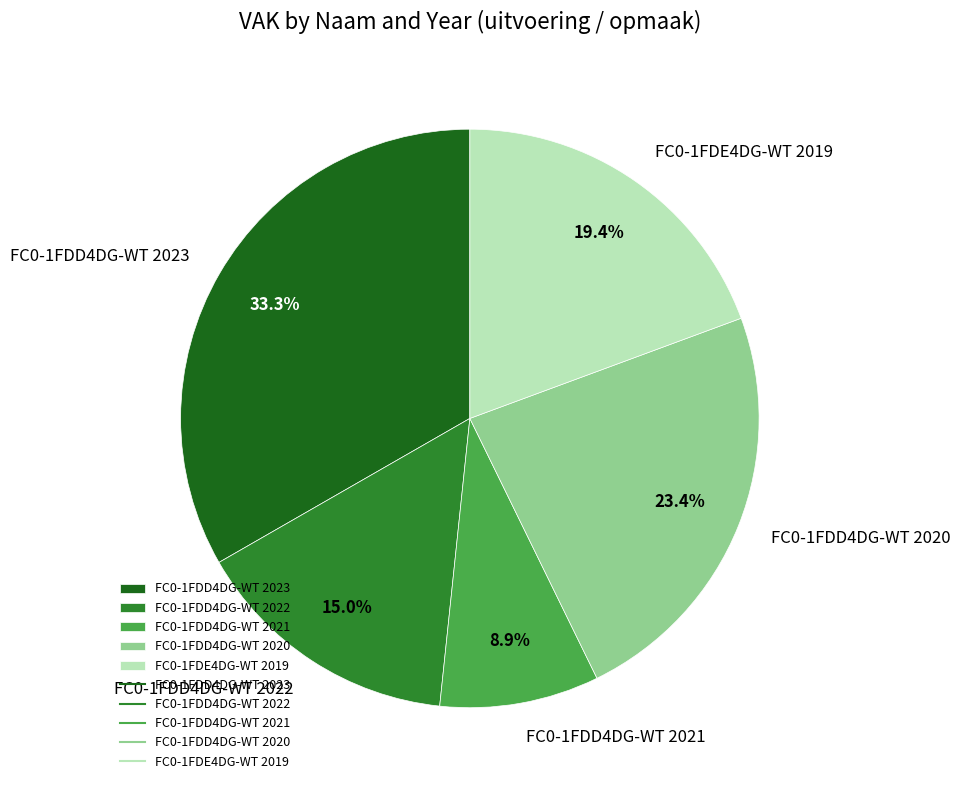

What percentage is NOT represented by FC0-1FDE4DG-WT 2019?

80.6%